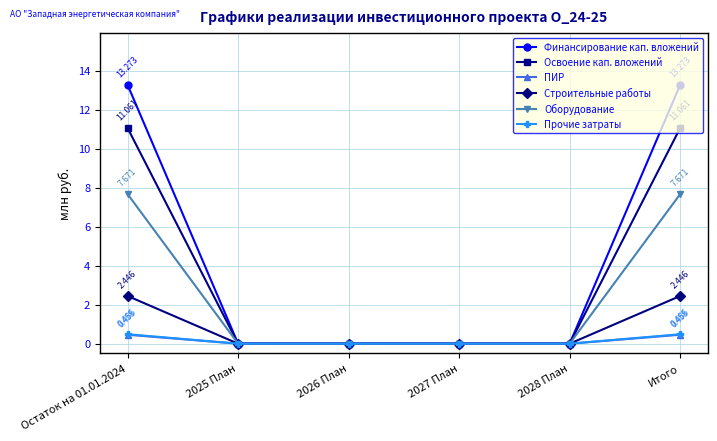

What is the difference between the highest and lowest values at Остаток на 01.01.2024?

12.8